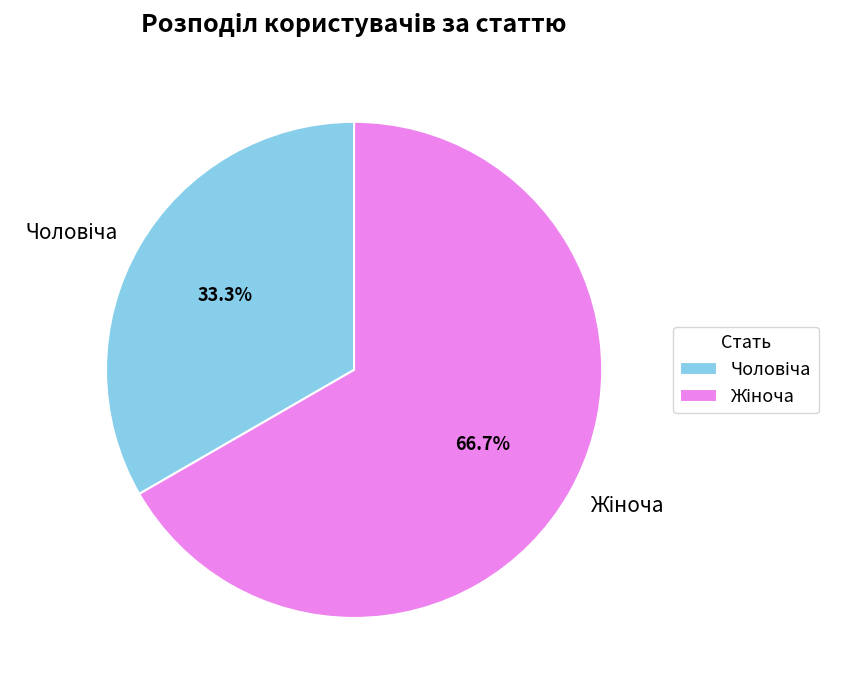

Is there a majority slice in this chart?

Yes